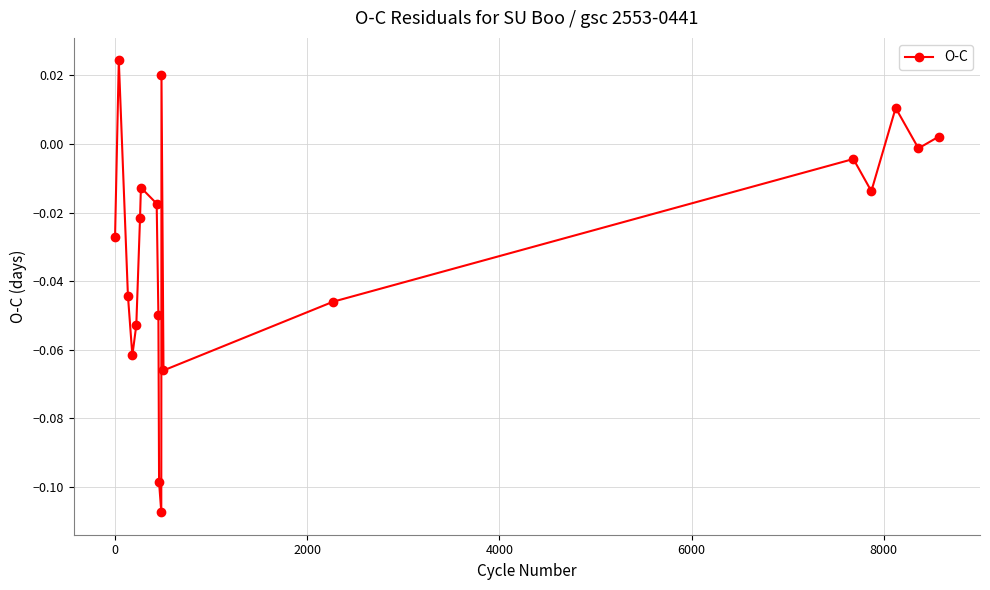

What is the sum of all values?

-0.6